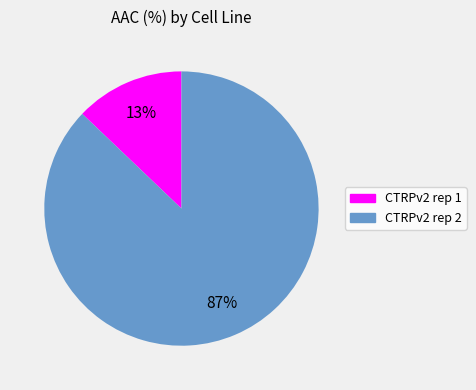

The CTRPv2 rep 1 slice represents 13% of the pie. True or false?

True